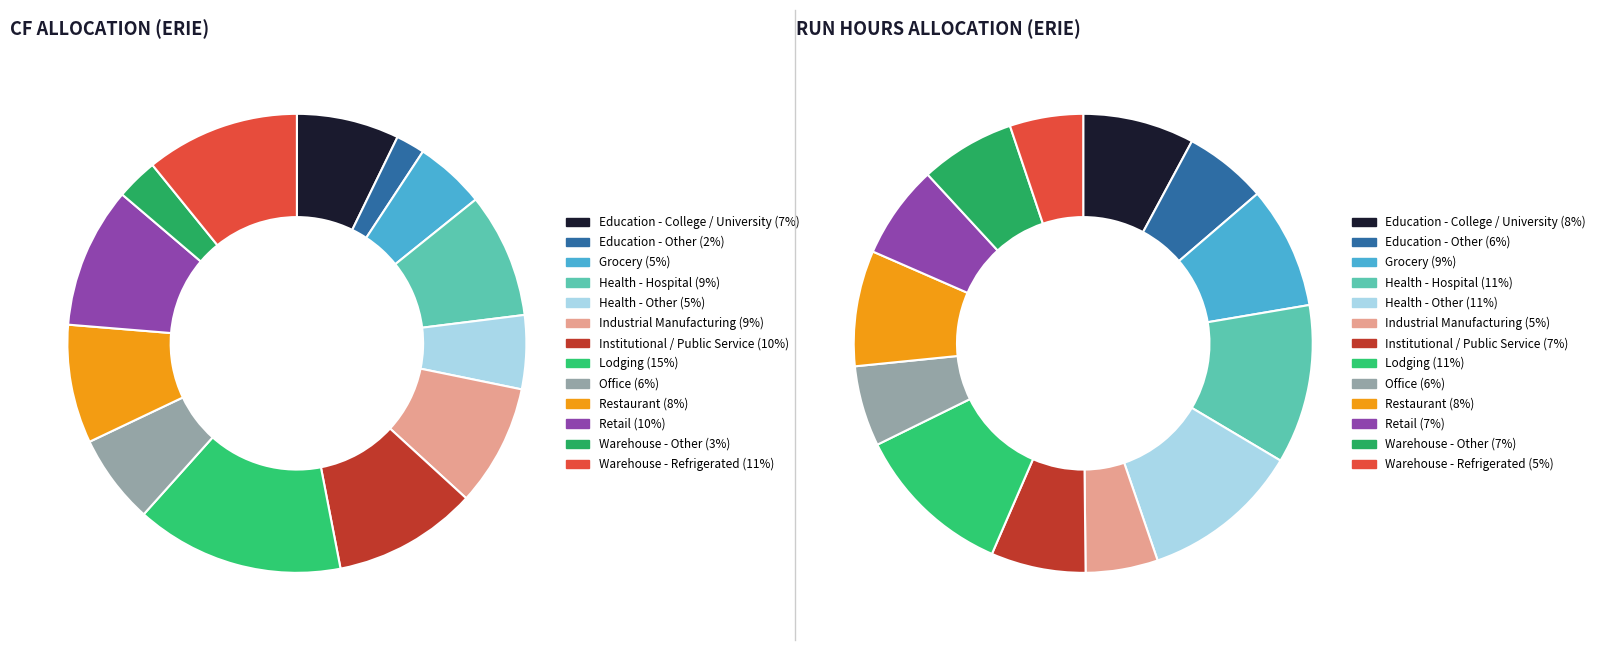

What is the largest slice in the pie chart?

Lodging